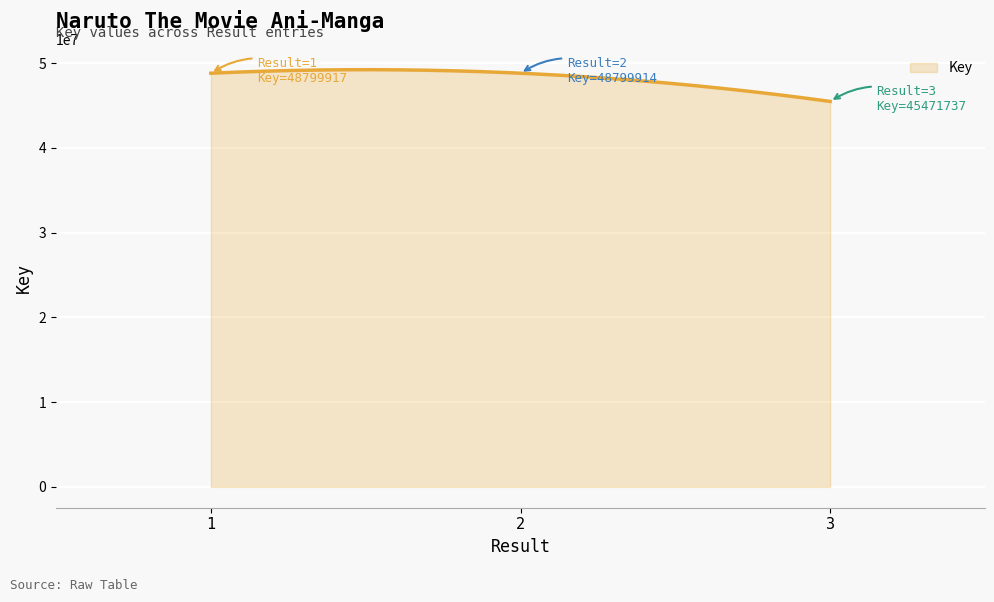

What is the difference between the maximum and minimum values?

3744195.6